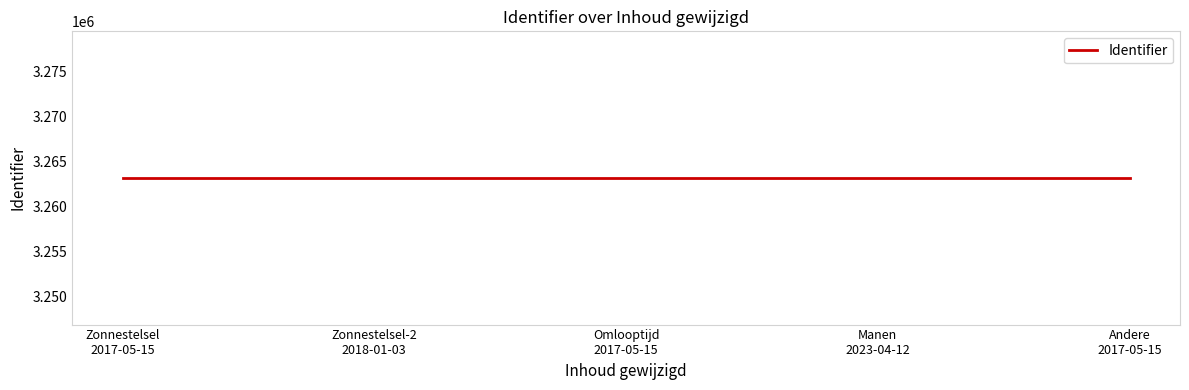

What is the minimum value shown in the chart?

3263133